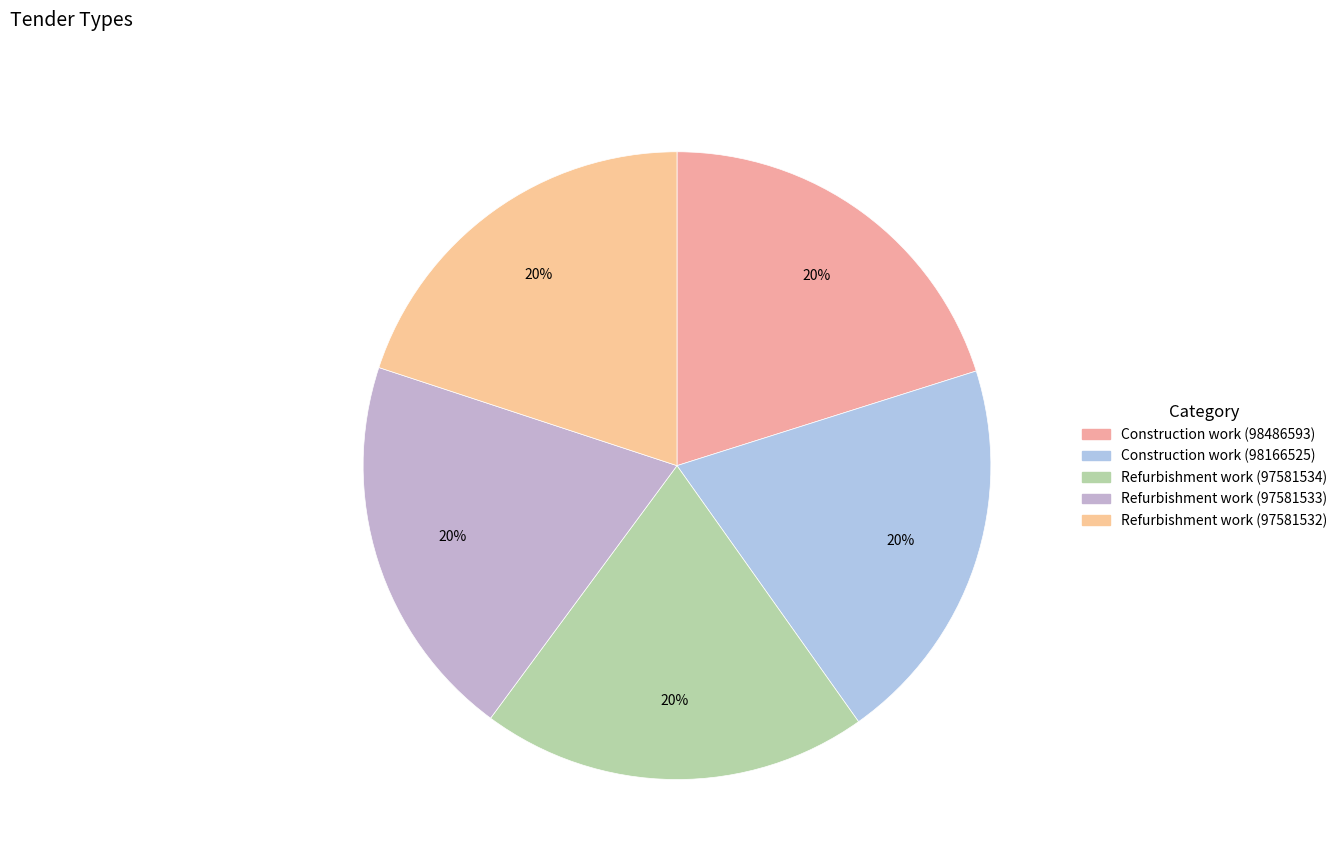

To the nearest percent, what is the average slice percentage?

20%